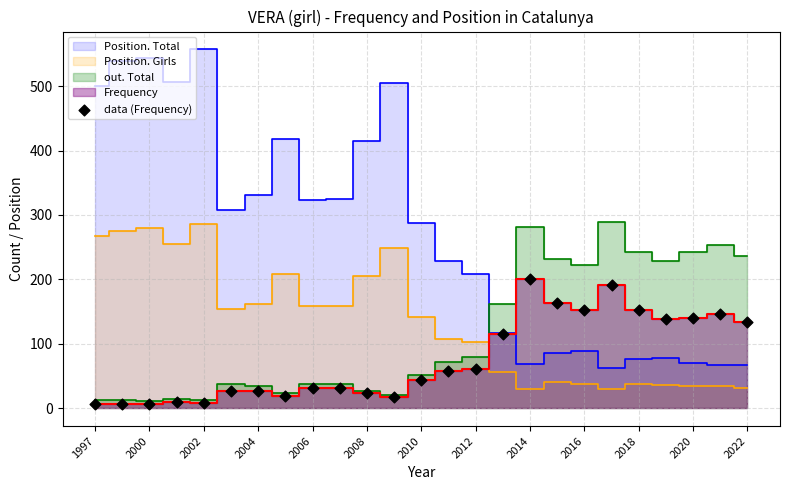

What Y value in the scatter plot is closest to 104?

115